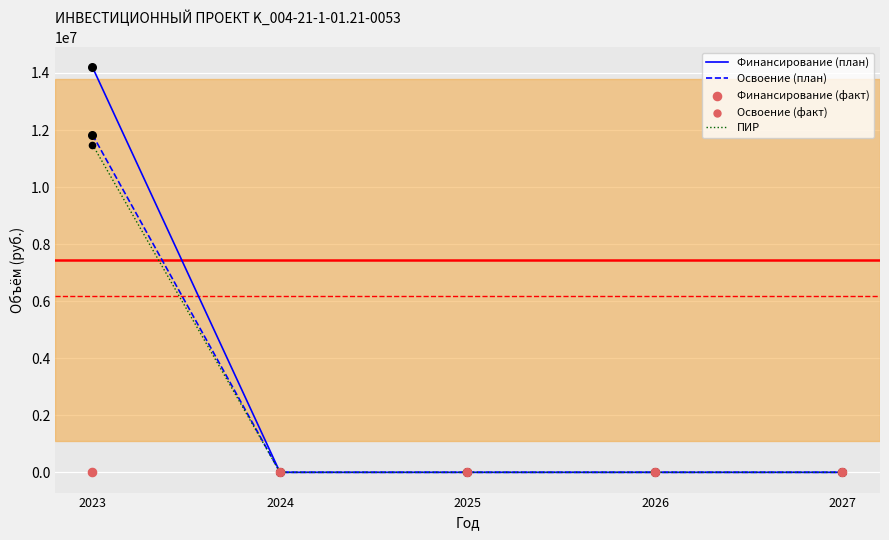

At which category is the sum across all series the highest?

2023